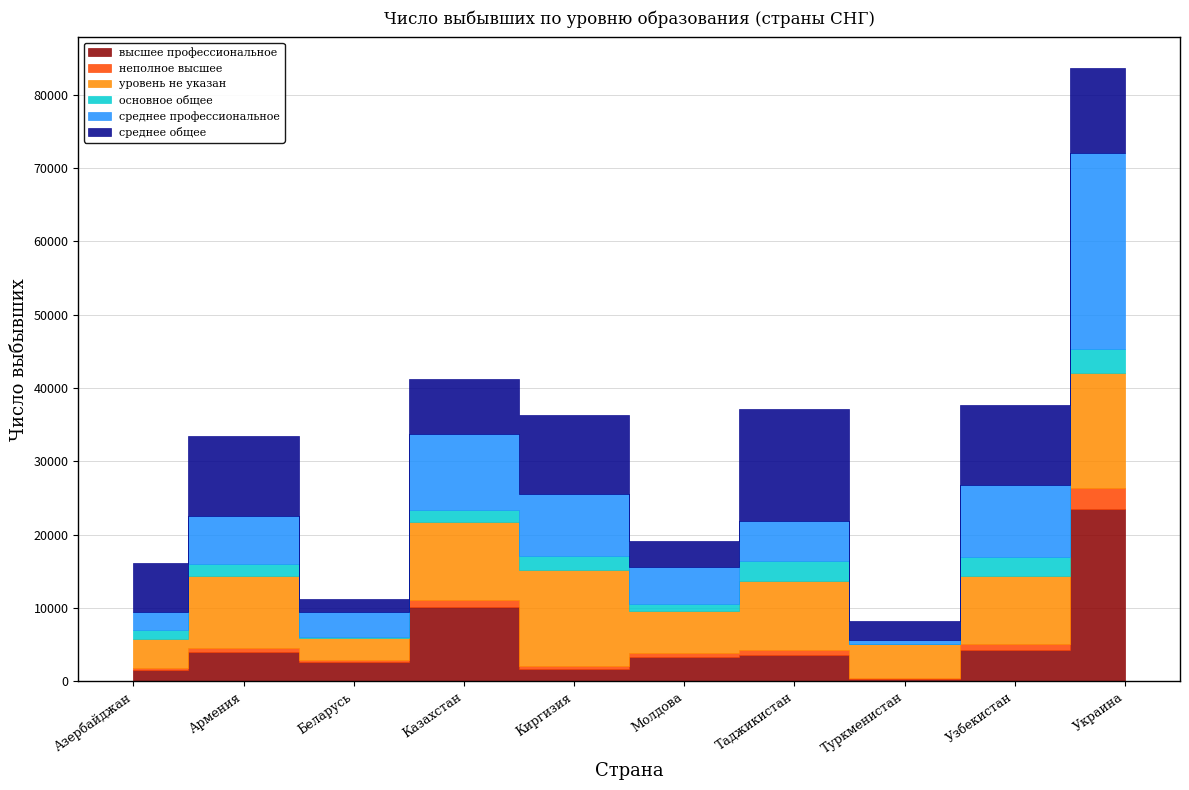

True or false: уровень не указан and неполное высшее cross at least once.

False